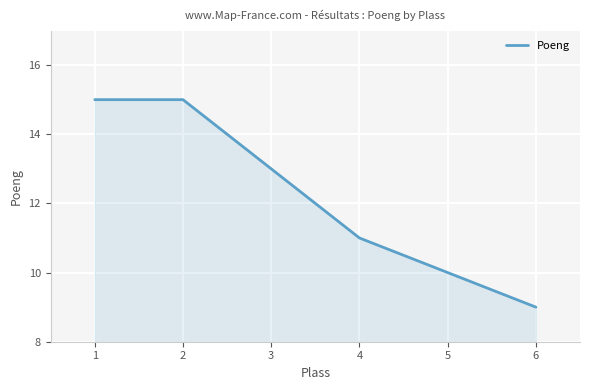

Reading left to right, list all the values displayed in this chart.

15	15	13	11	10	9